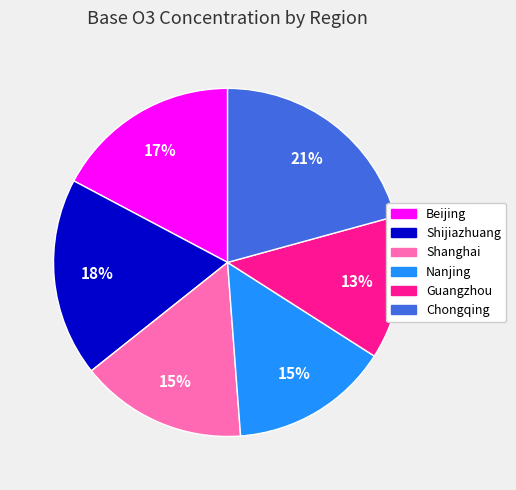

To the nearest percent, what percentage of the pie is Nanjing?

15%